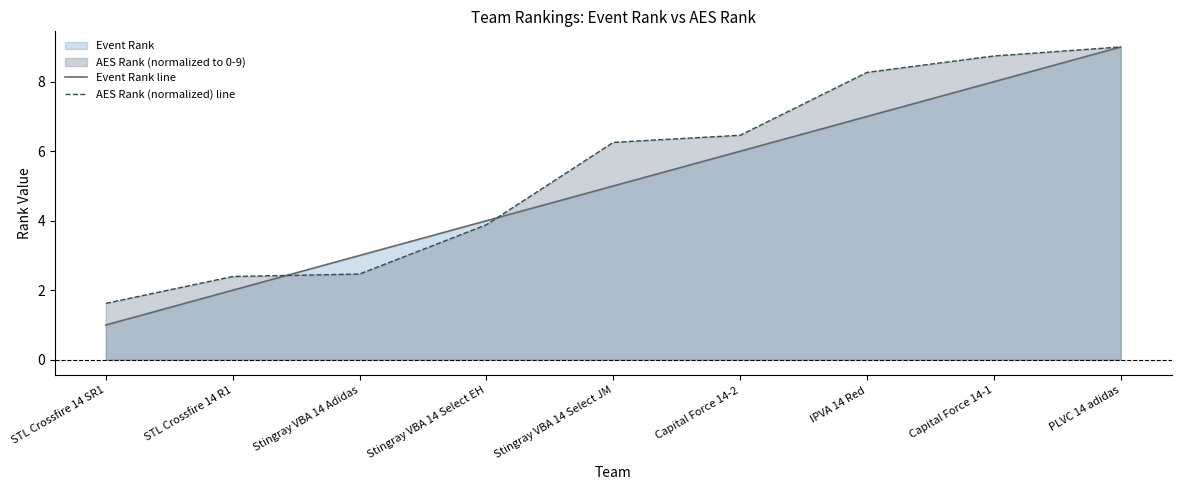

What position from the right is Capital Force 14-1?

2